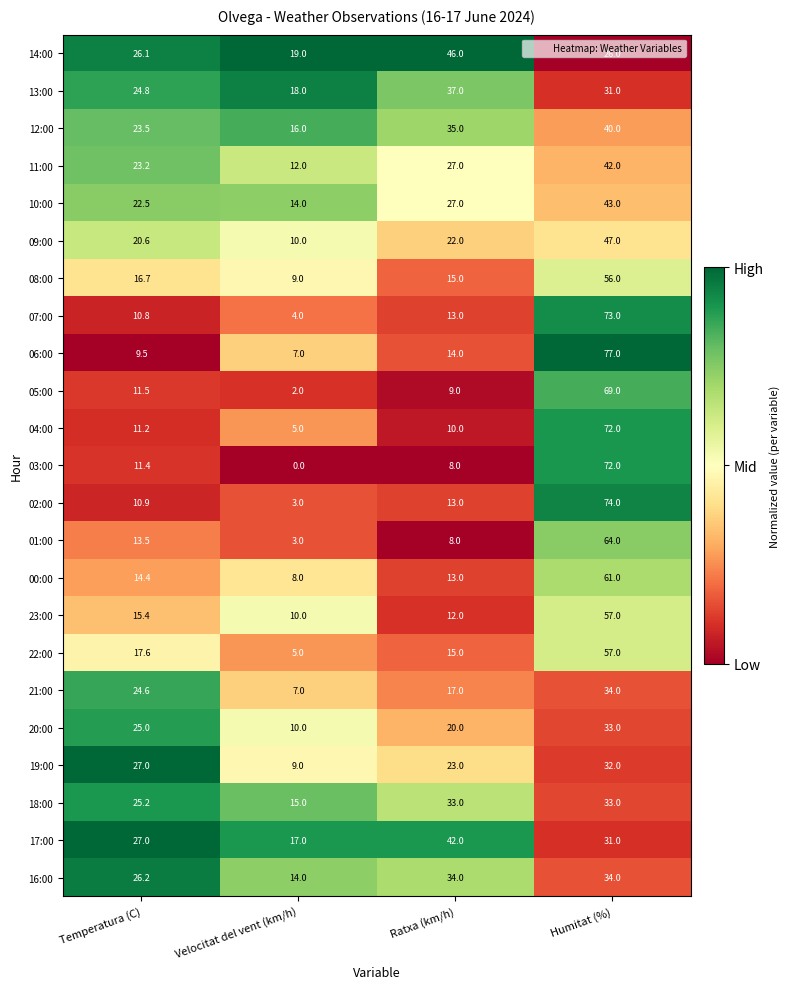

Which series changed the most between Temperatura (C) and Humitat (%)?

06:00